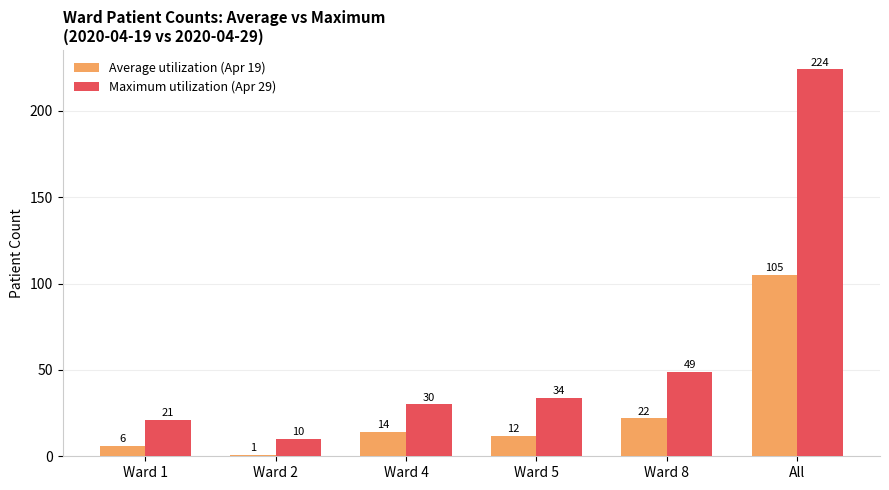

Where is Average utilization (Apr 19) nearest to the value 53?

Ward 8